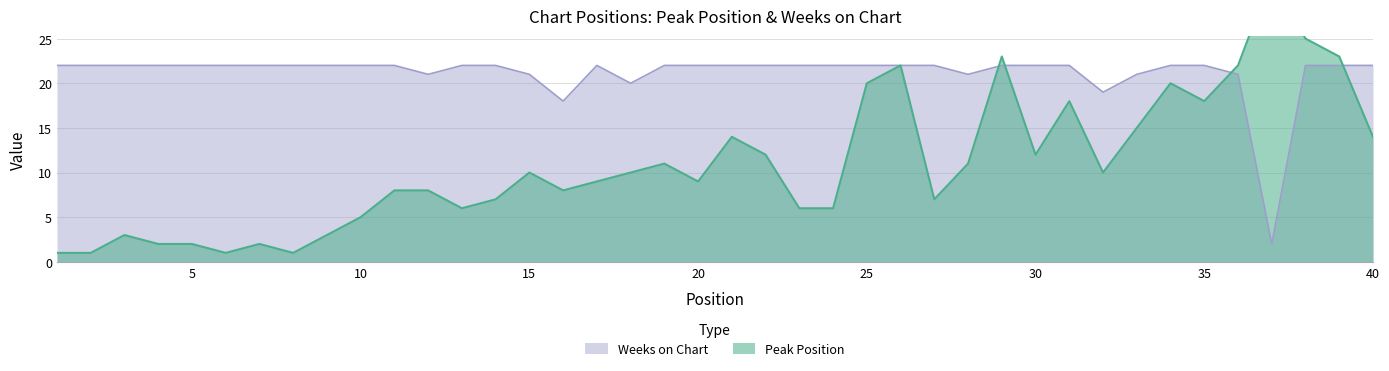

Reading left to right, list all the values displayed in this chart.

Peak Position: 1	1	3	2	2	1	2	1	3	5	8	8	6	7	10	8	9	10	11	9	14	12	6	6	20	22	7	11	23	12	18	10	15	20	18	22	32	25	23	14
Weeks on Chart: 22	22	22	22	22	22	22	22	22	22	22	21	22	22	21	18	22	20	22	22	22	22	22	22	22	22	22	21	22	22	22	19	21	22	22	21	2	22	22	22